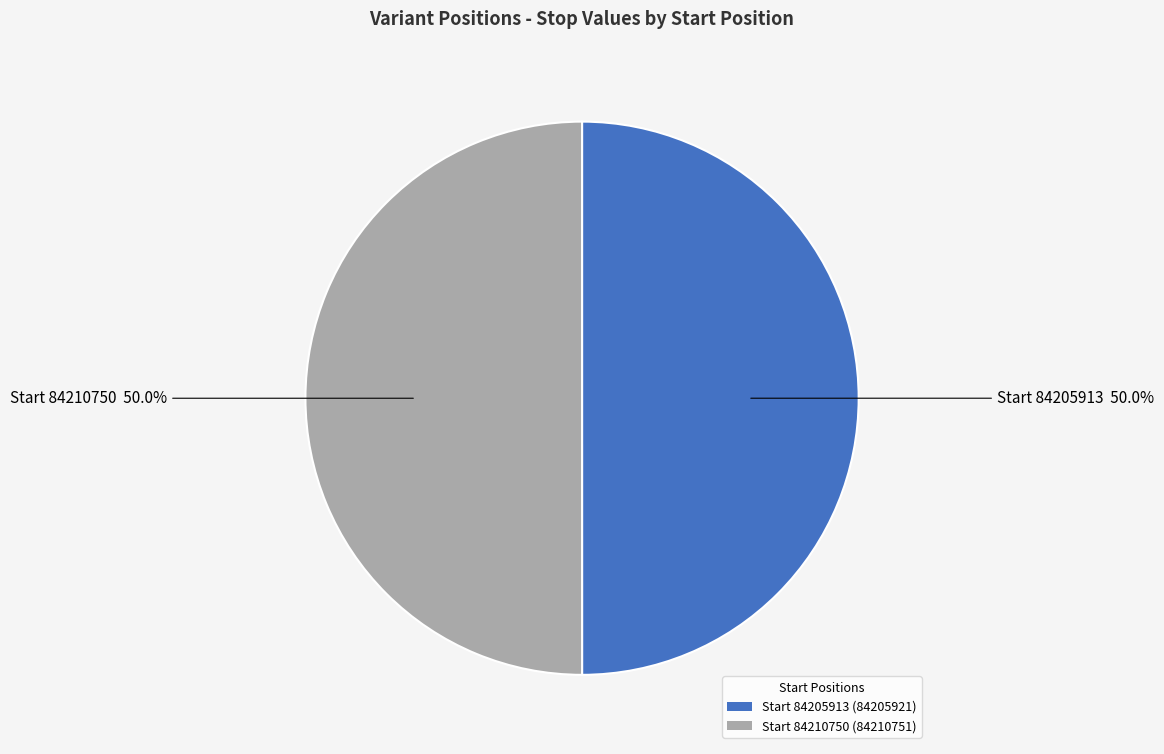

Approximately how many times larger is the value at Start 84210750 (84210751) compared to Start 84205913 (84205921)?

1.0